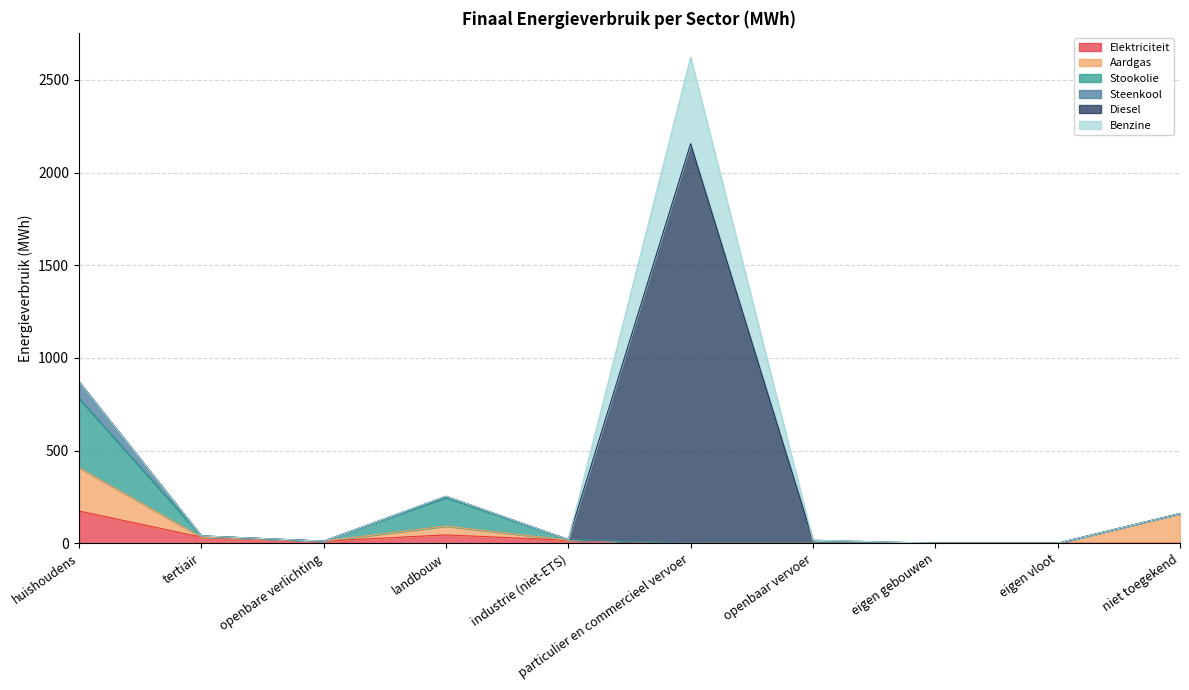

How many categories are shown in the chart?

10